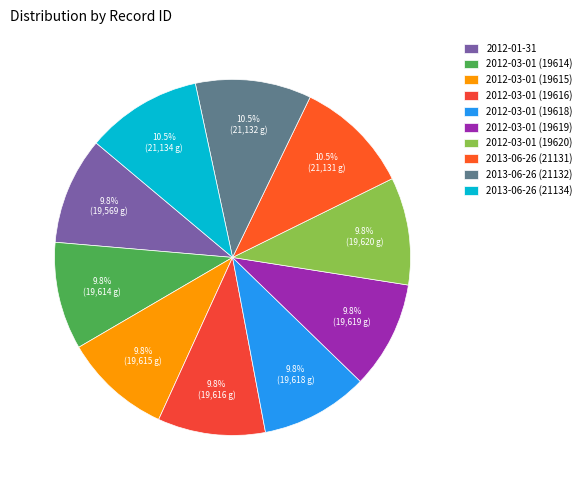

To the nearest percent, what portion does 2013-06-26 (21132) represent?

11%